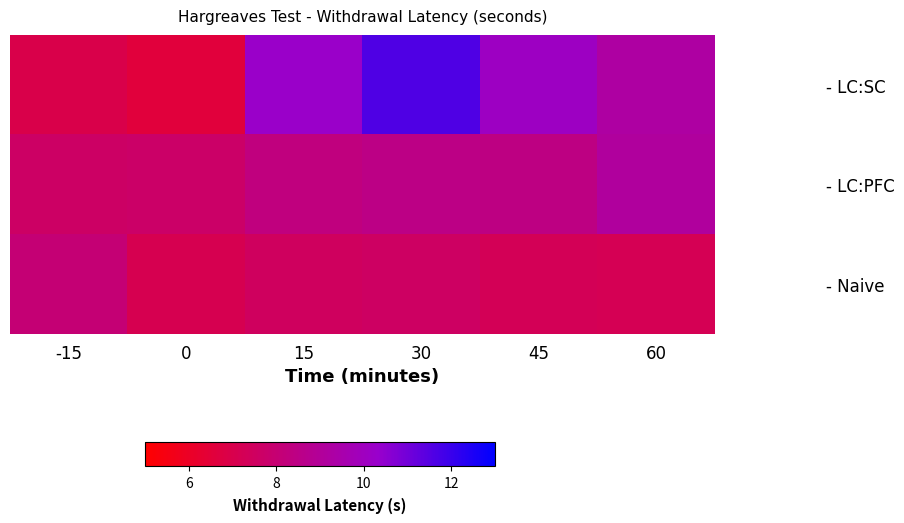

Which series changed the most between -15 and 0?

- Naive